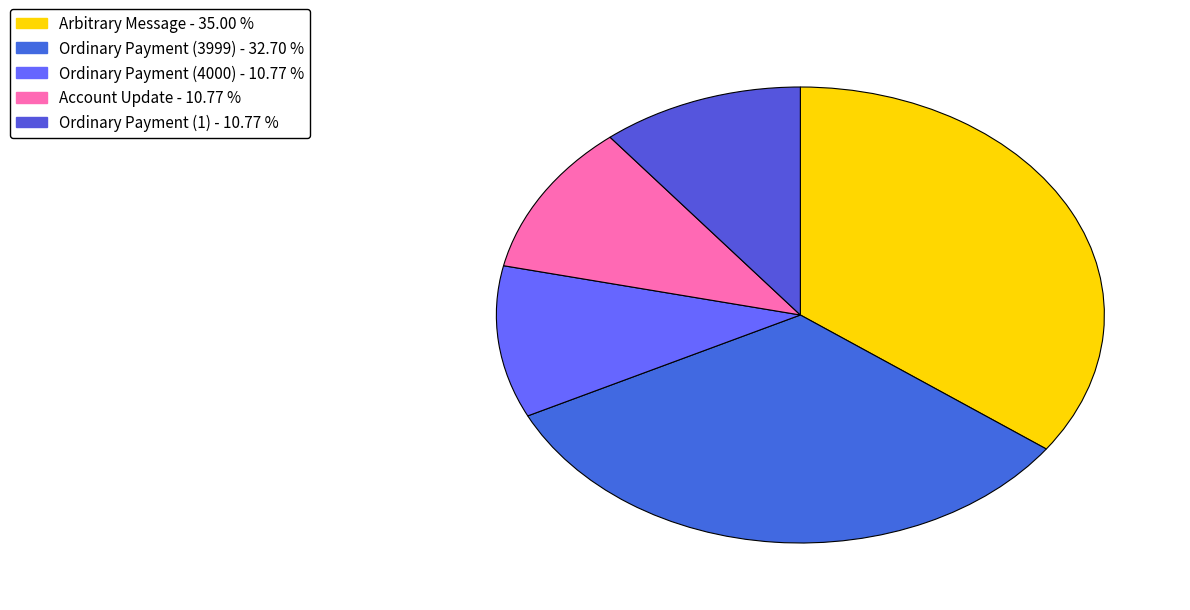

Which category has the smallest portion of the pie?

Ordinary Payment (1)